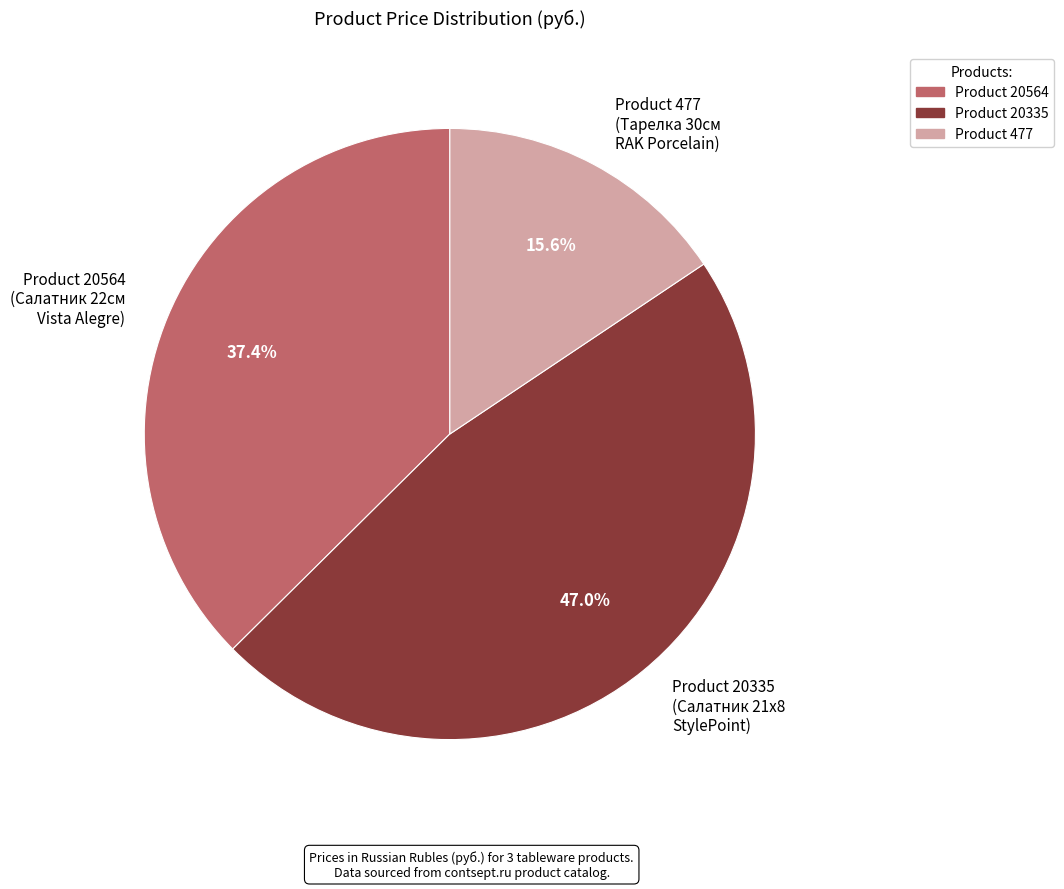

Which slice is the largest?

Product 20335 (Салатник 21x8 StylePoint)